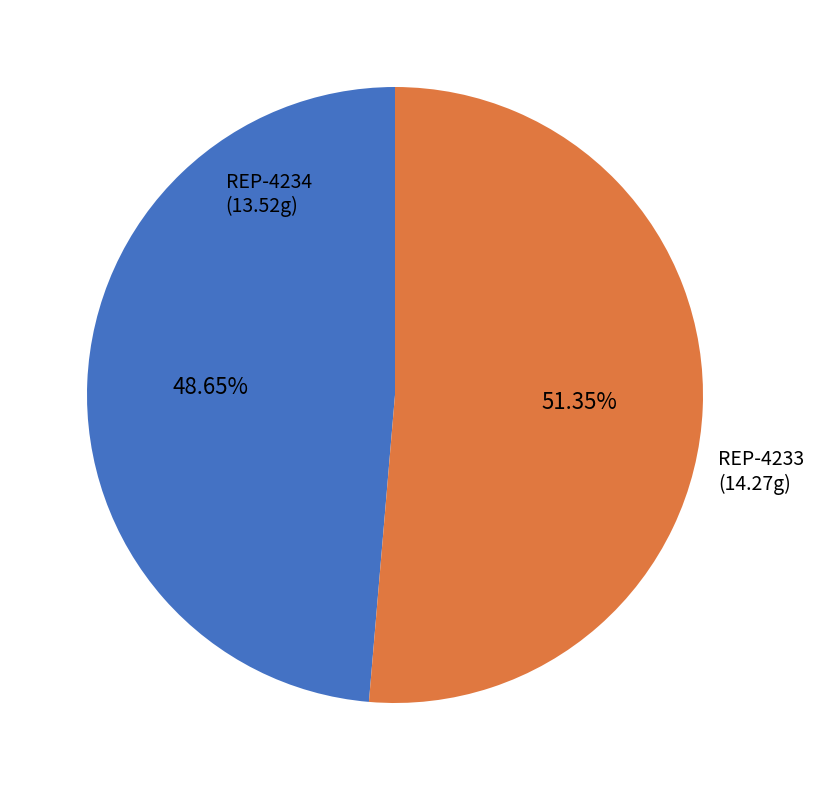

Is there any slice that represents more than half of the pie?

Yes